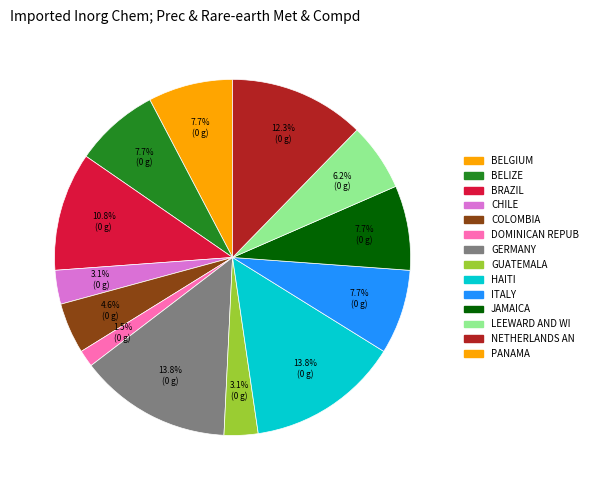

Is there any slice that represents more than half of the pie?

No